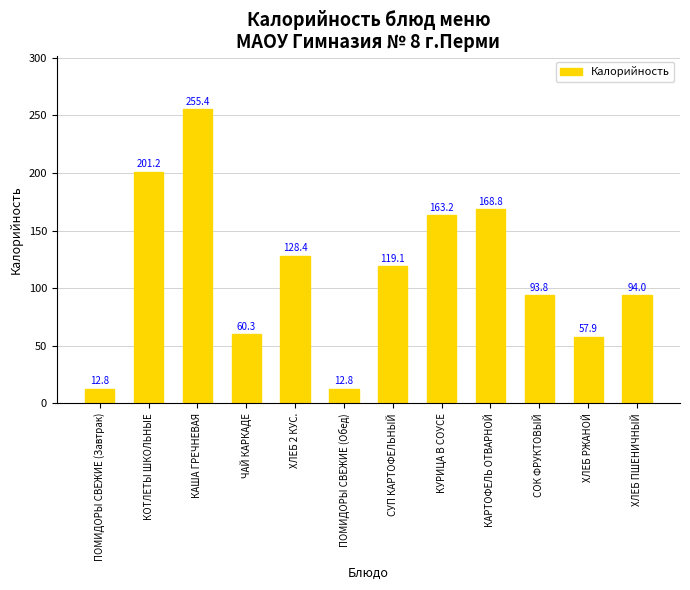

What is the difference between the maximum and minimum values?

242.6